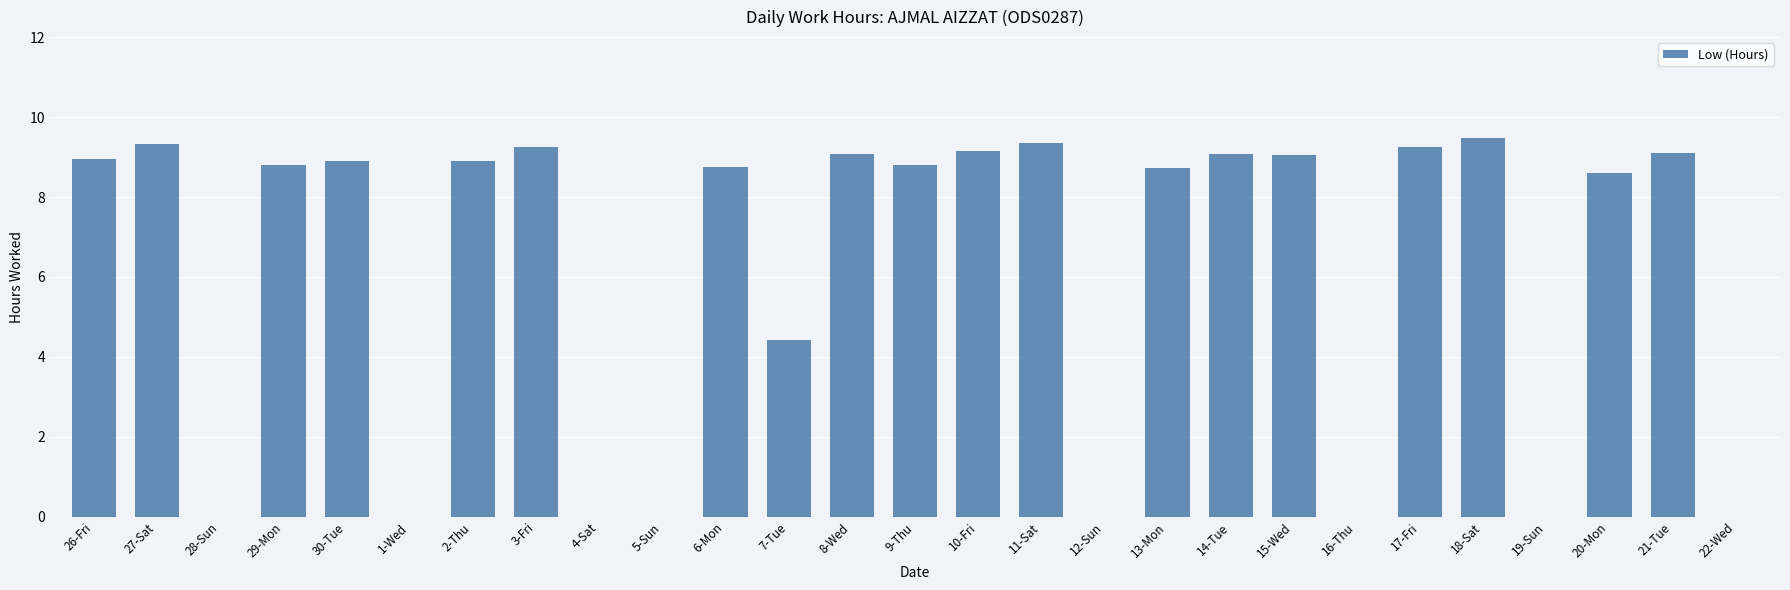

What is the change in value from 28-Sun to 20-Mon?

+8.6